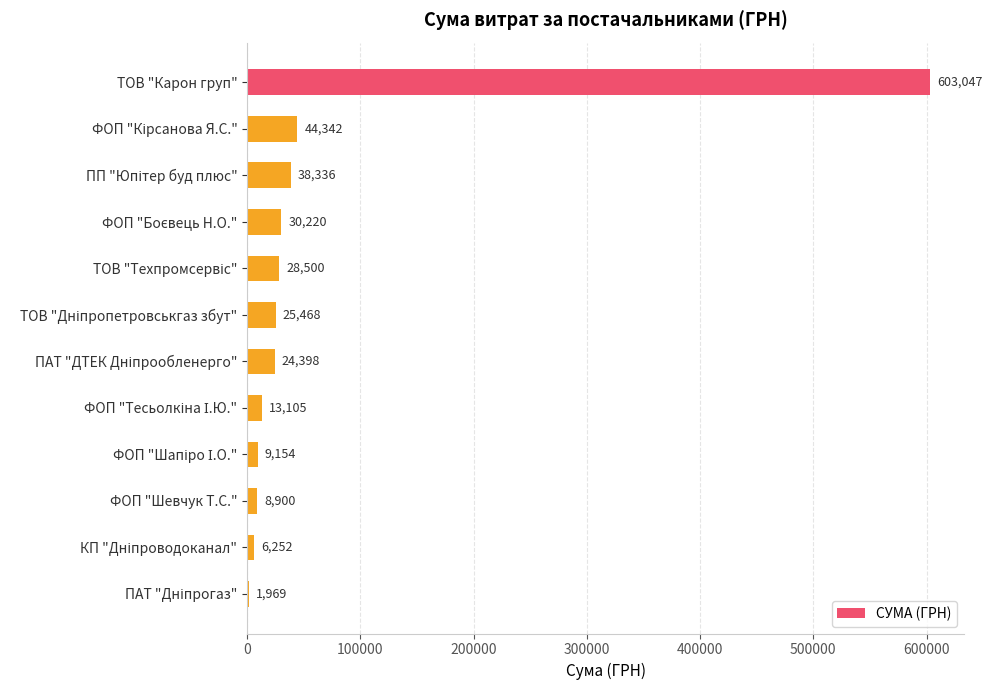

The value at ФОП "Шевчук Т.С." is 8900.0. True or false?

True